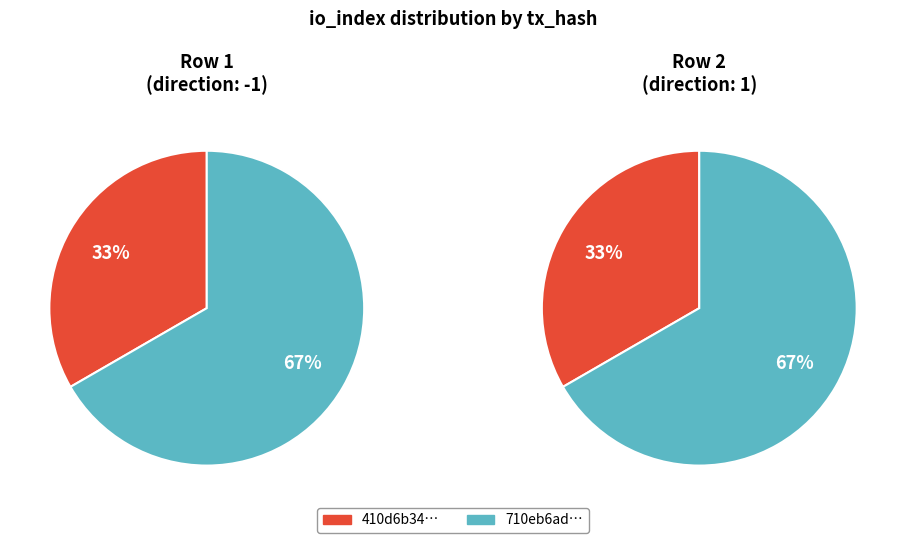

How many segments does this pie chart have?

2